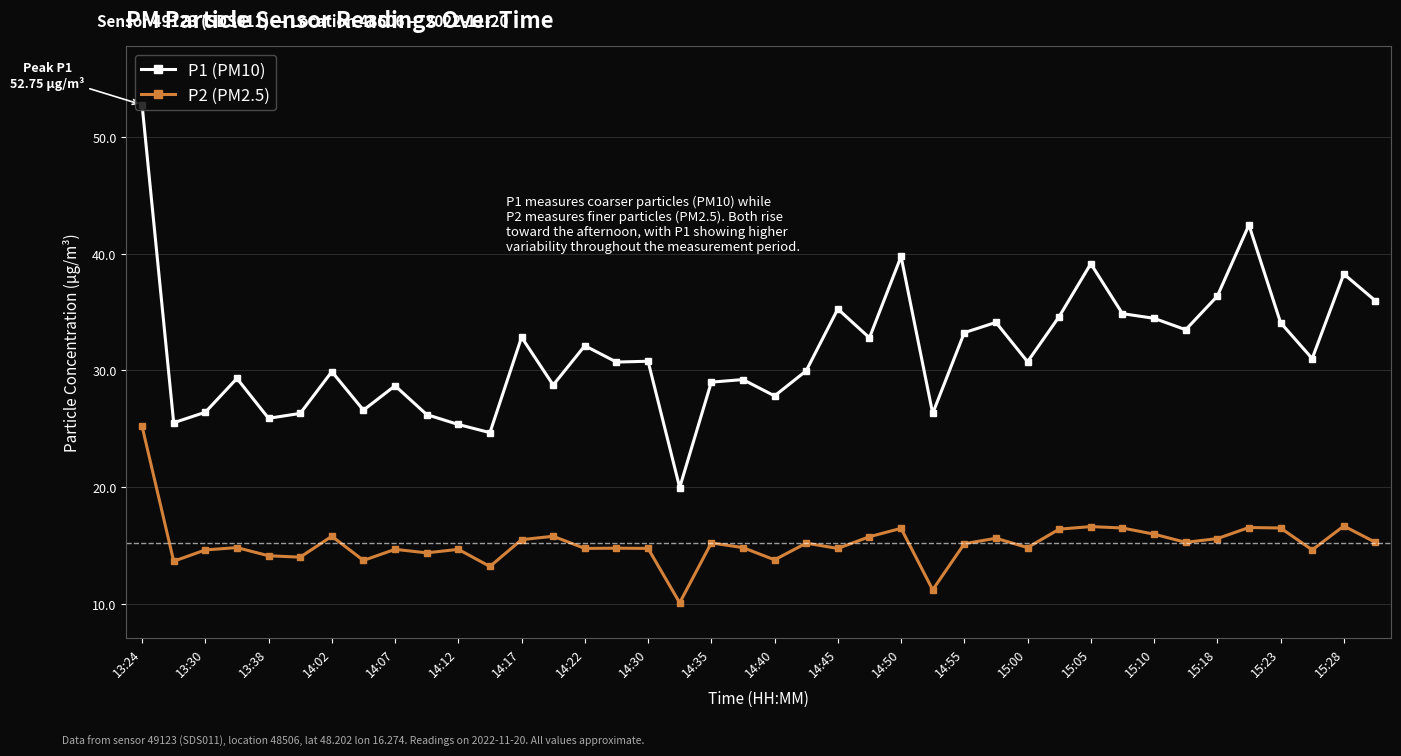

What is the average value of the P2 (PM2.5) series?

15.2